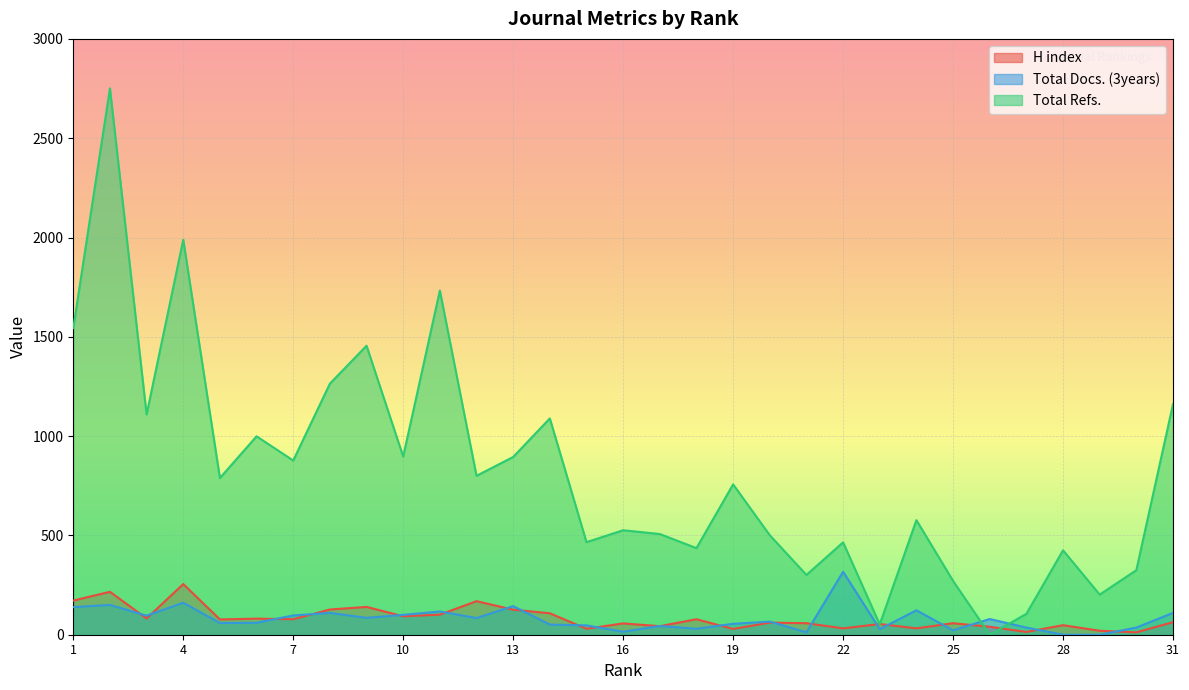

What is the maximum value shown in the chart?

2751